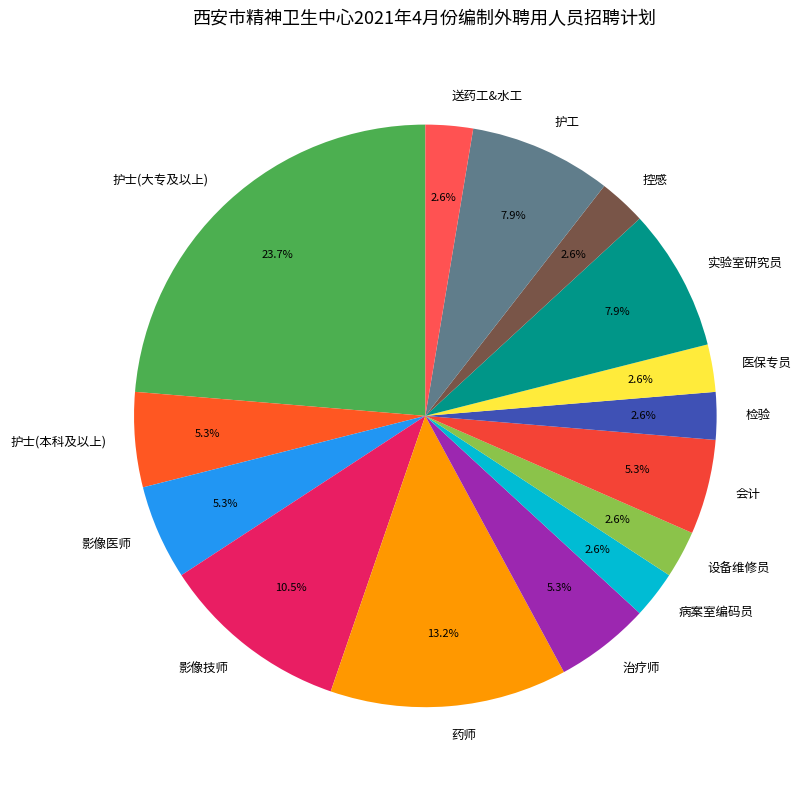

Does any single category account for the majority?

No